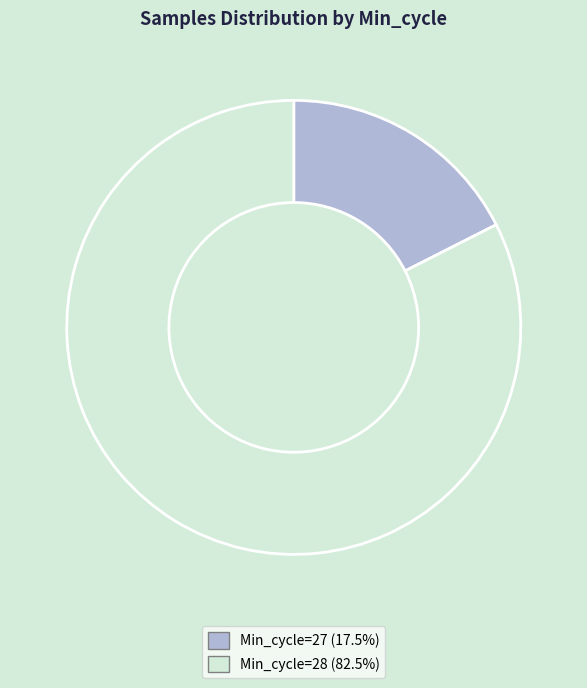

Is there a majority slice in this chart?

Yes